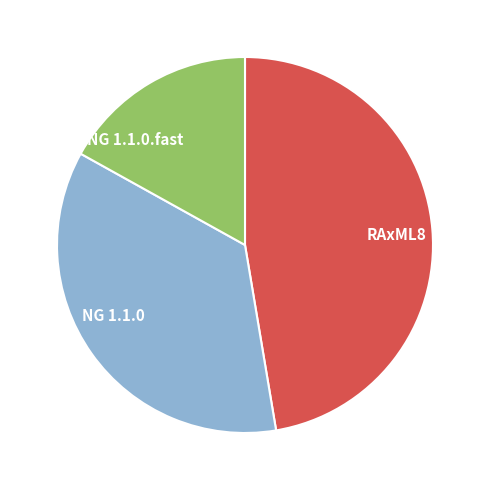

Combined, do NG 1.1.0.fast and RAxML8 account for over 50%?

Yes